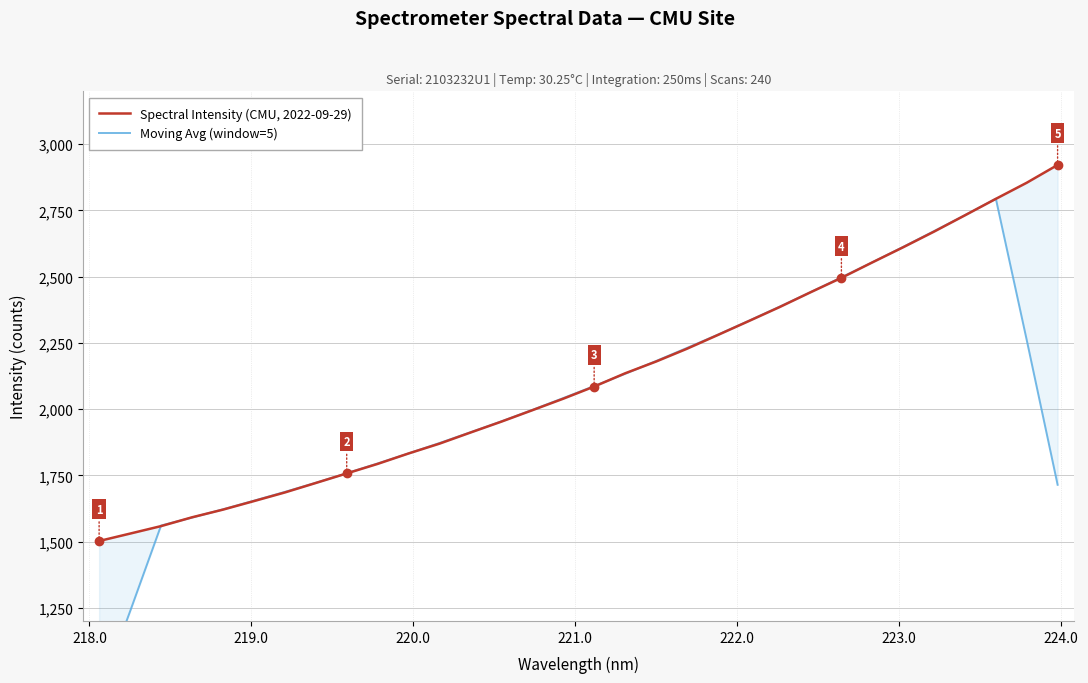

Which series has the largest total across all categories?

Spectral Intensity (CMU, 2022-09-29)